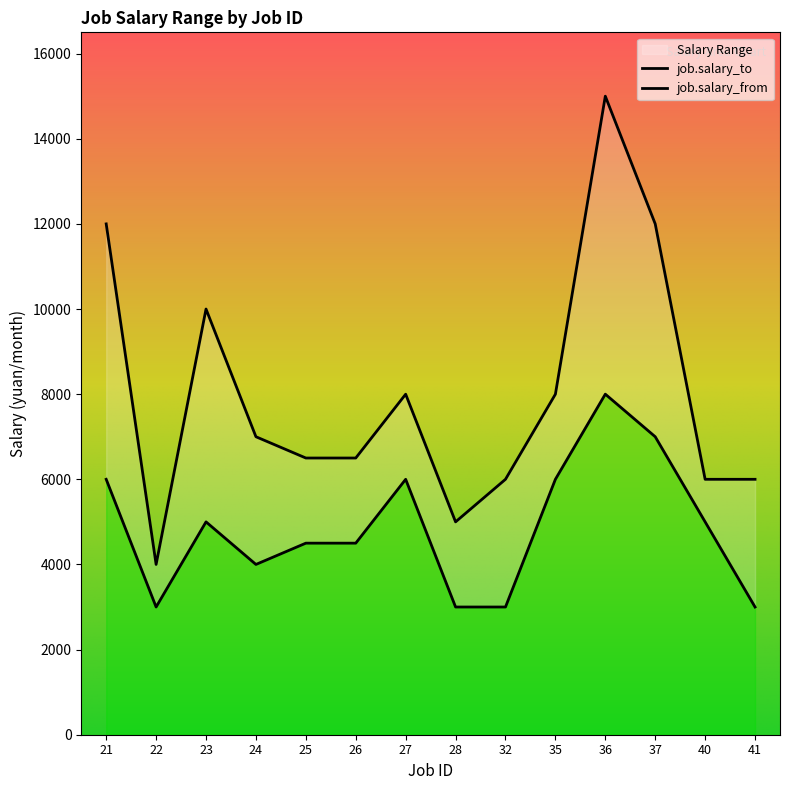

What is the difference between the job.salary_to values at 28 and 23?

5000